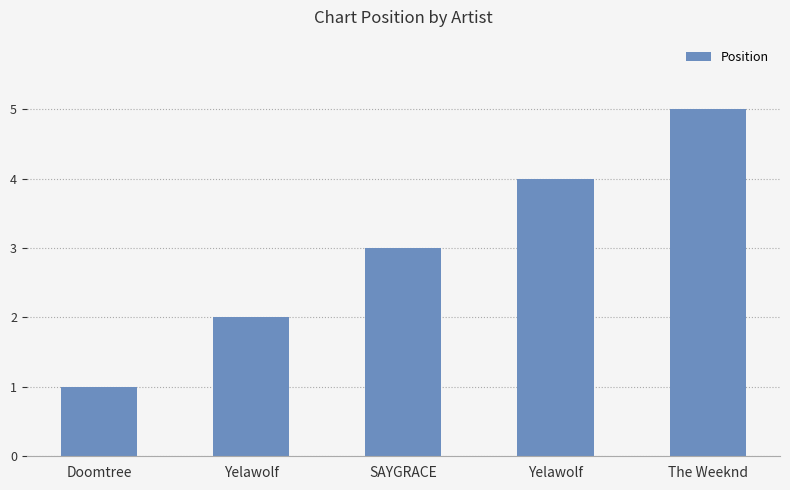

Is it true that the value at Doomtree is 1?

True